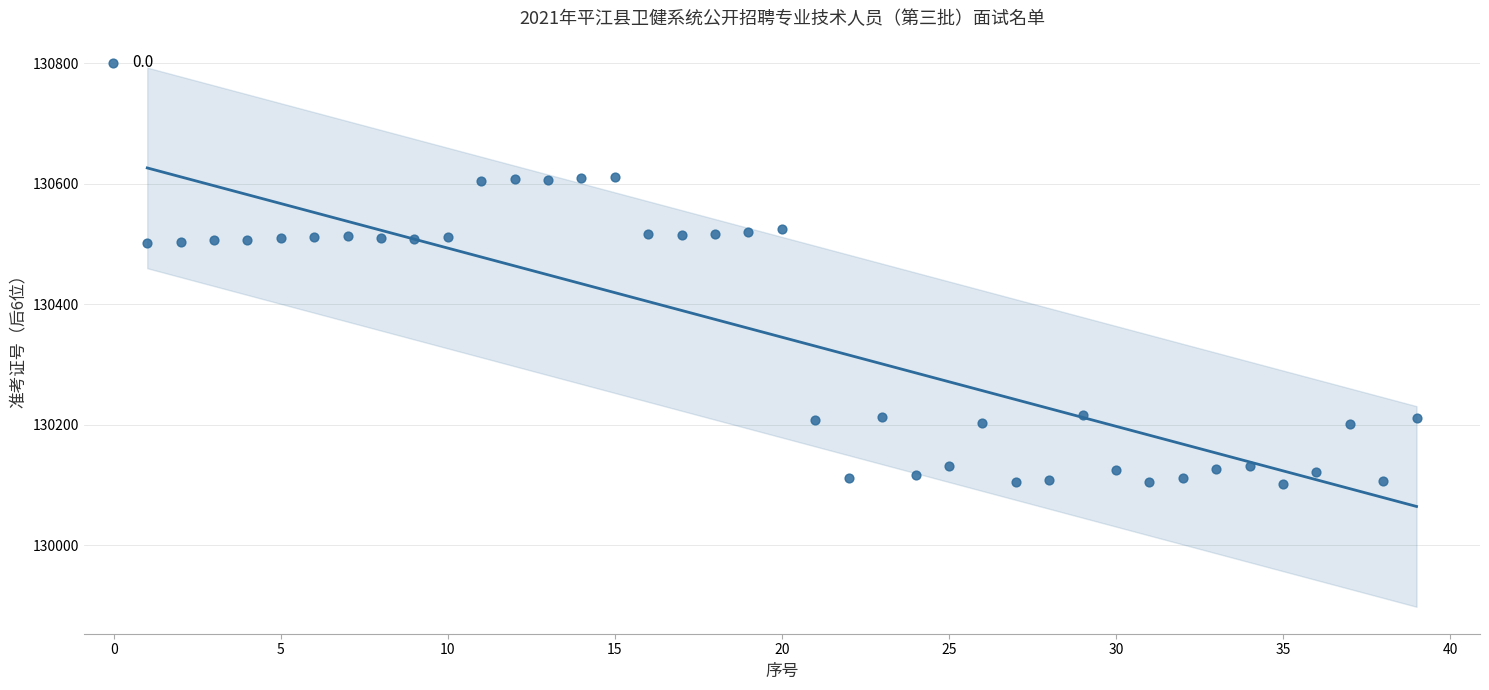

What is the range of X values (max minus min)?

38